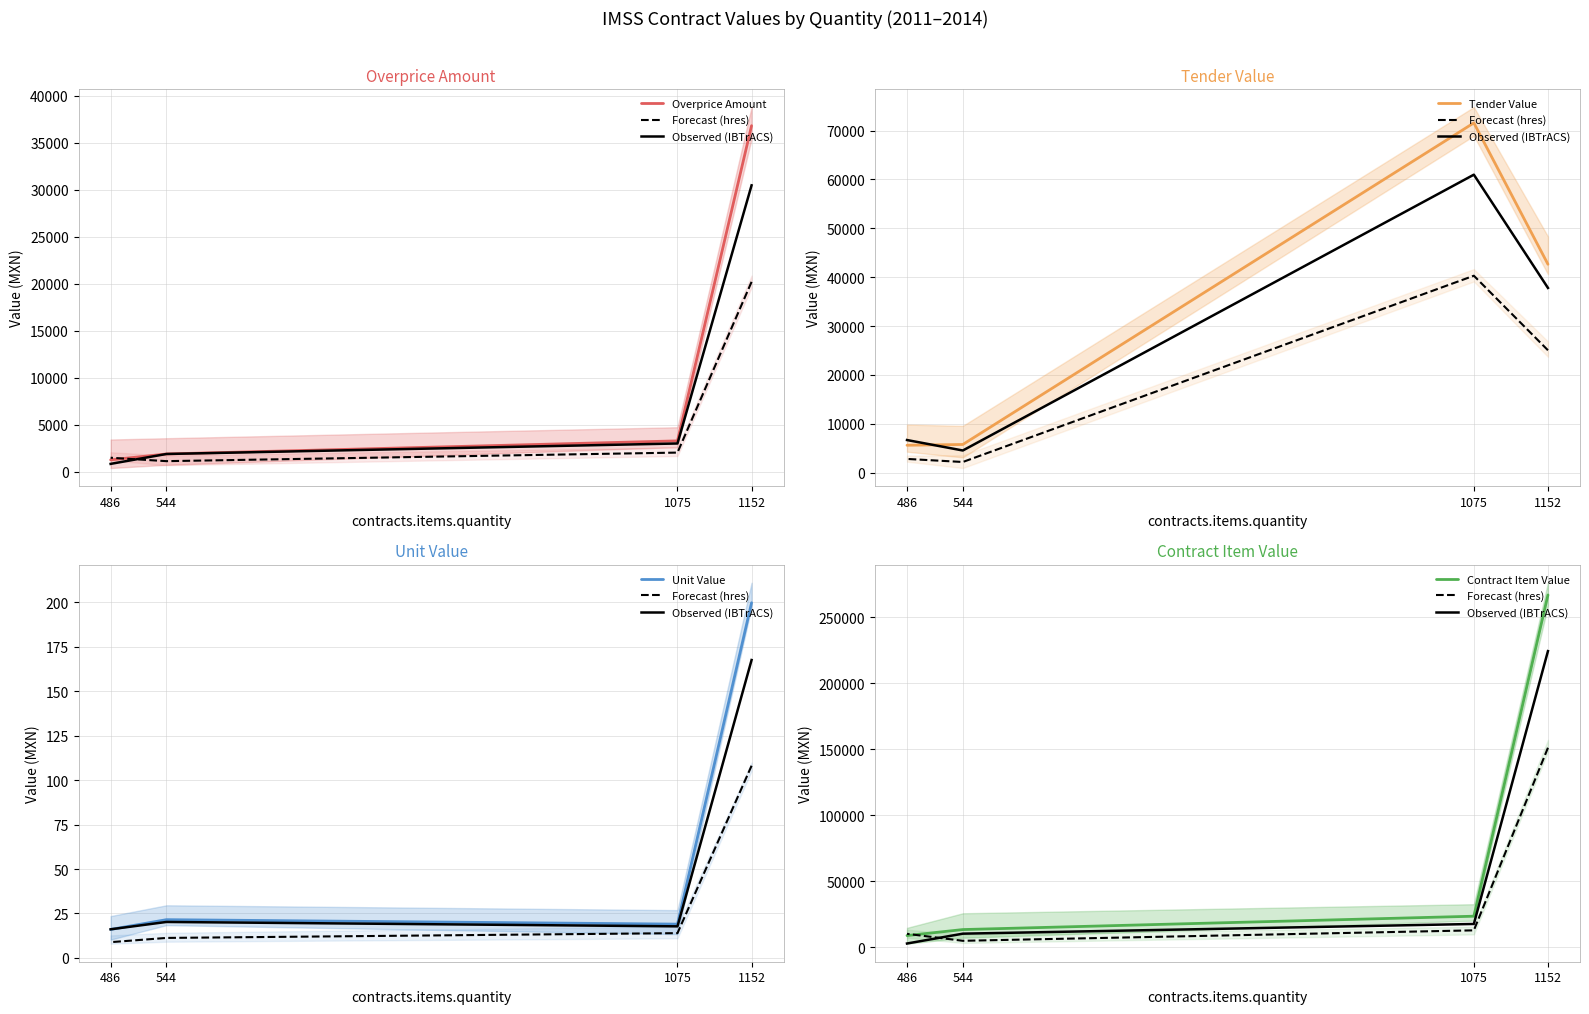

Count the number of categories in the chart.

4